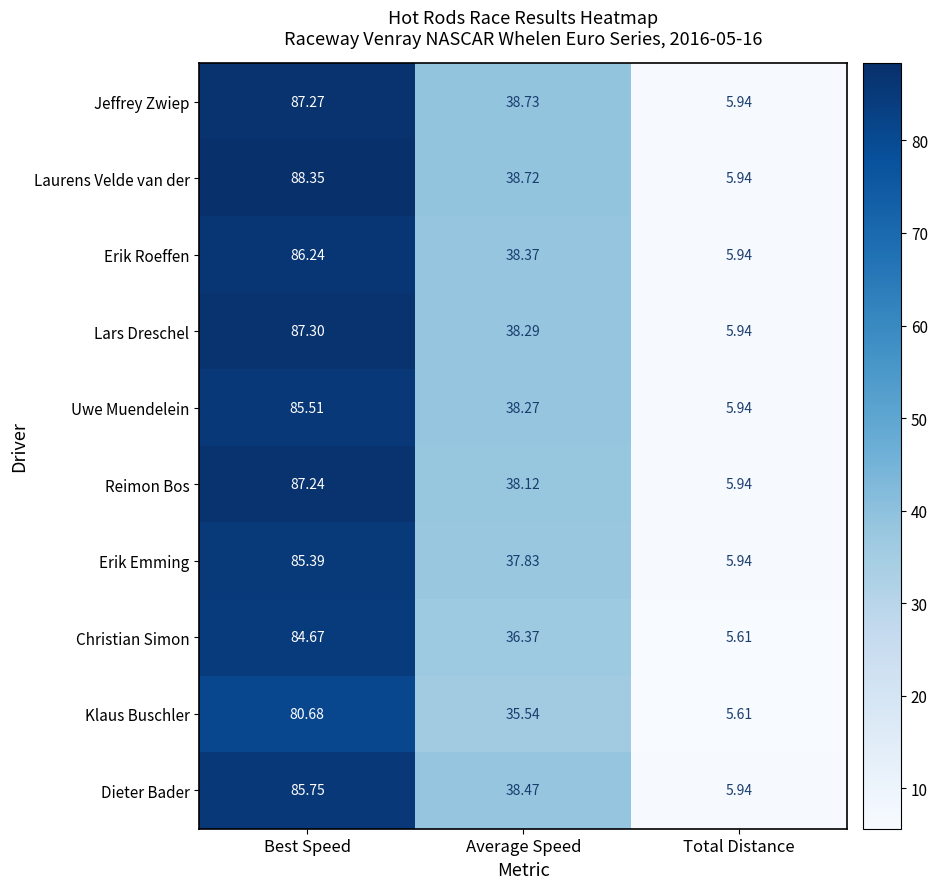

Rank the series by their maximum value, from highest to lowest.

Laurens Velde van der, Lars Dreschel, Jeffrey Zwiep, Reimon Bos, Erik Roeffen, Dieter Bader, Uwe Muendelein, Erik Emming, Christian Simon, Klaus Buschler